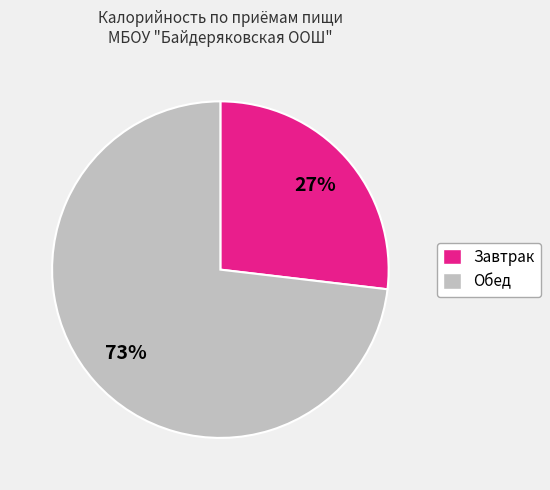

Approximately how many times larger is the value at Завтрак compared to Обед?

0.4